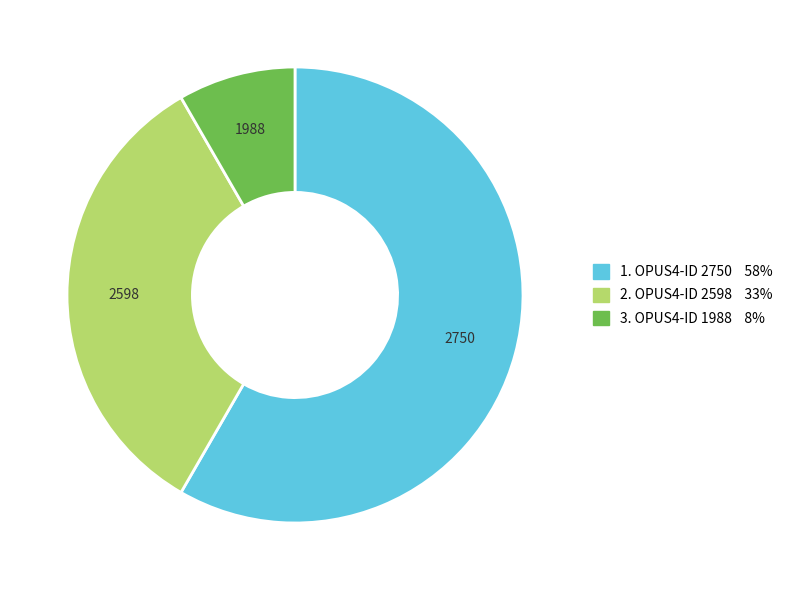

Is there any slice that represents more than half of the pie?

Yes